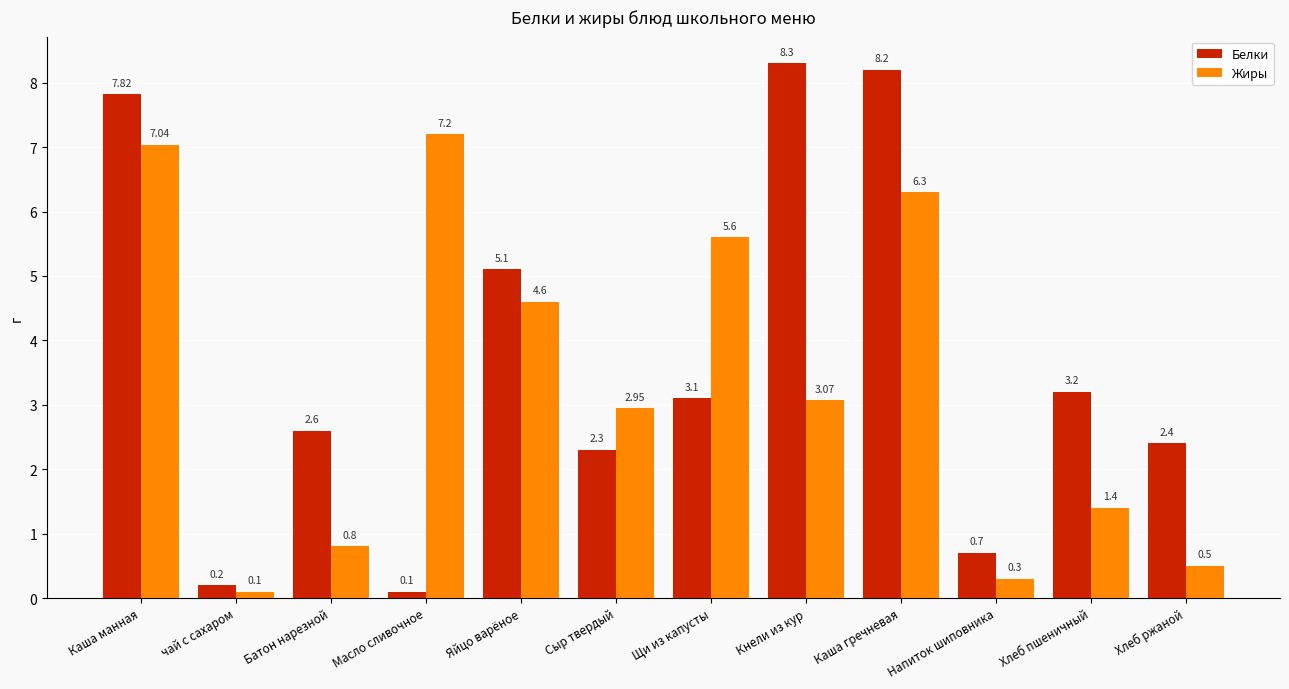

At how many categories does at least one series exceed 3?

7